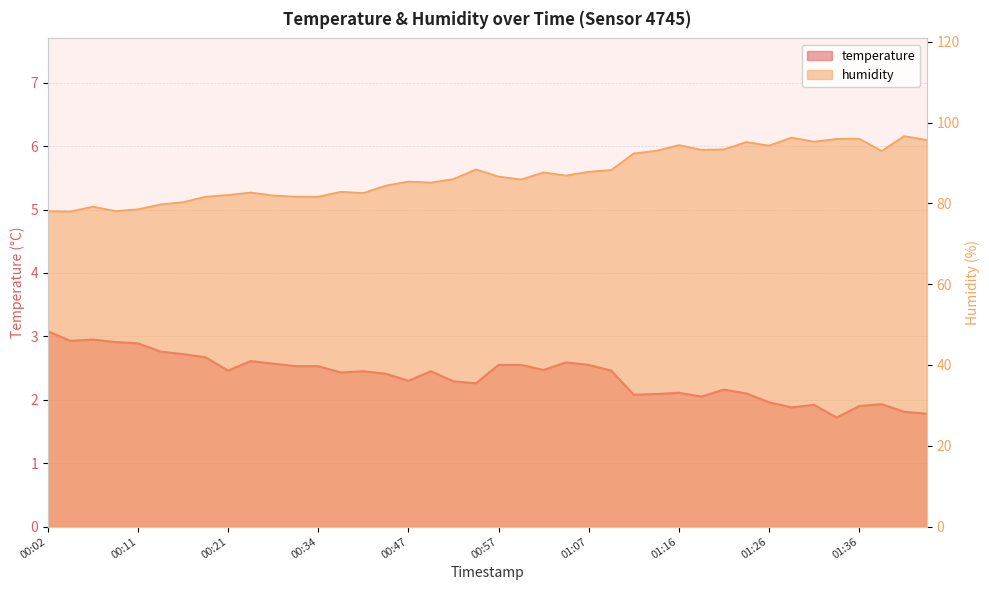

The value of temperature at 01:31 is 1.9. True or false?

True